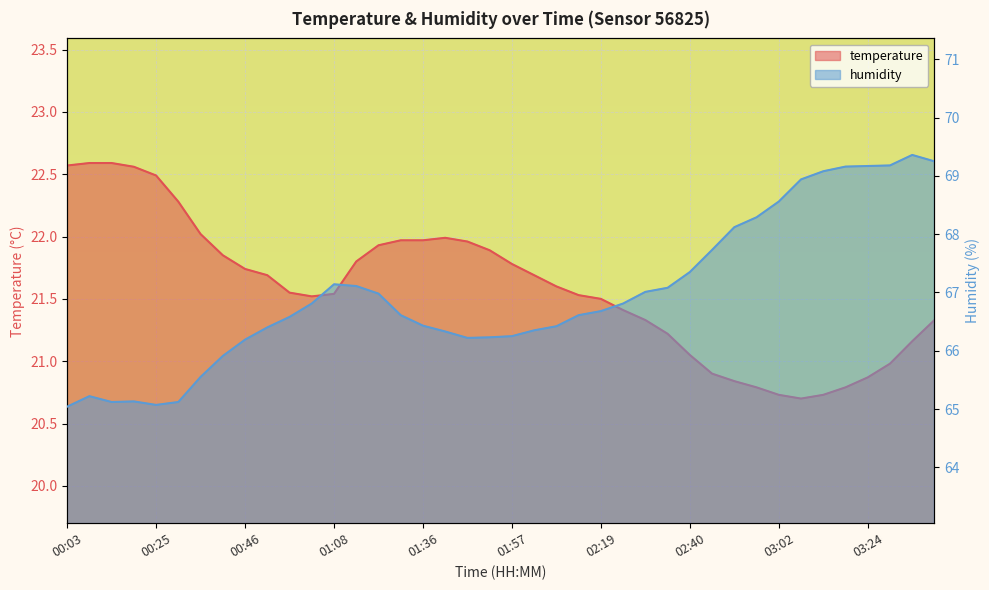

Reading left to right, extract all data points from this chart.

temperature: 00:03=22.6	00:09=22.6	00:14=22.6	00:19=22.6	00:25=22.5	00:30=22.3	00:35=22.0	00:41=21.9	00:46=21.7	00:52=21.7	00:57=21.6	01:02=21.5	01:08=21.5	01:19=21.8	01:25=21.9	01:30=22.0	01:36=22.0	01:41=22.0	01:46=22.0	01:52=21.9	01:57=21.8	02:03=21.7	02:08=21.6	02:14=21.5	02:19=21.5	02:24=21.4	02:30=21.3	02:35=21.2	02:40=21.1	02:46=20.9	02:51=20.8	02:57=20.8	03:02=20.7	03:07=20.7	03:13=20.7	03:18=20.8	03:24=20.9	03:29=21.0	03:34=21.2	03:40=21.3
humidity: 00:03=65.0	00:09=65.2	00:14=65.1	00:19=65.1	00:25=65.1	00:30=65.1	00:35=65.5	00:41=65.9	00:46=66.2	00:52=66.4	00:57=66.6	01:02=66.8	01:08=67.1	01:19=67.1	01:25=67.0	01:30=66.6	01:36=66.4	01:41=66.3	01:46=66.2	01:52=66.2	01:57=66.2	02:03=66.3	02:08=66.4	02:14=66.6	02:19=66.7	02:24=66.8	02:30=67.0	02:35=67.1	02:40=67.3	02:46=67.7	02:51=68.1	02:57=68.3	03:02=68.6	03:07=68.9	03:13=69.1	03:18=69.2	03:24=69.2	03:29=69.2	03:34=69.4	03:40=69.2